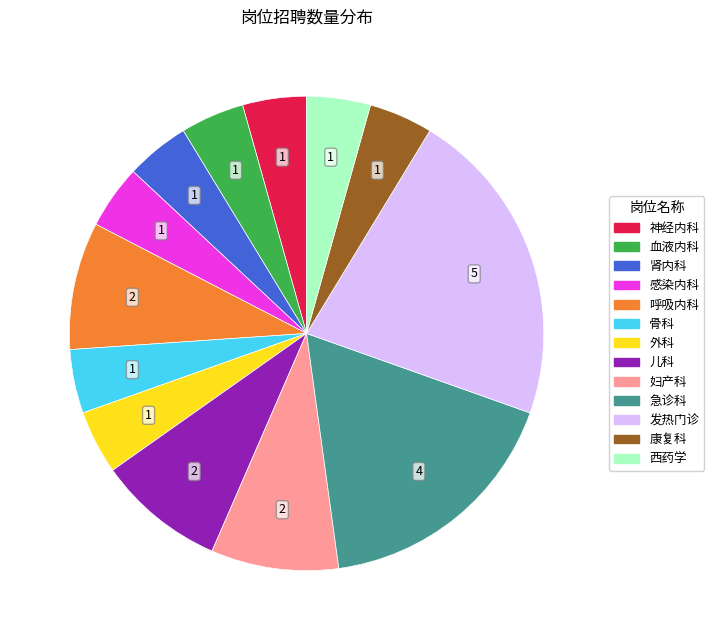

True or false: 儿科 accounts for 1% of the total.

False